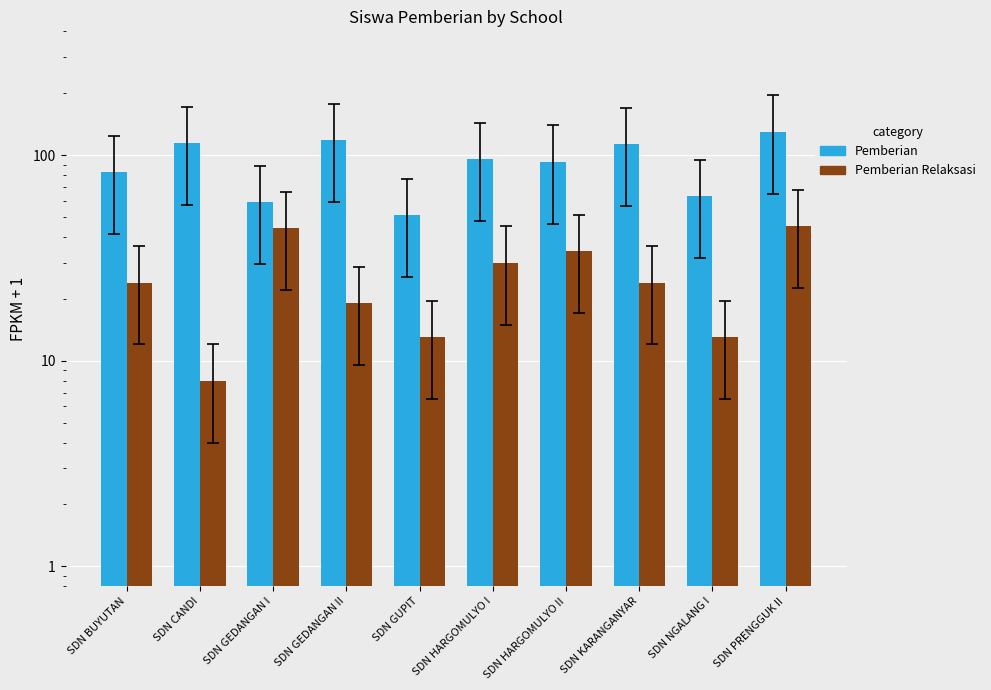

Between SDN BUYUTAN and SDN CANDI, which series saw the biggest shift?

Pemberian